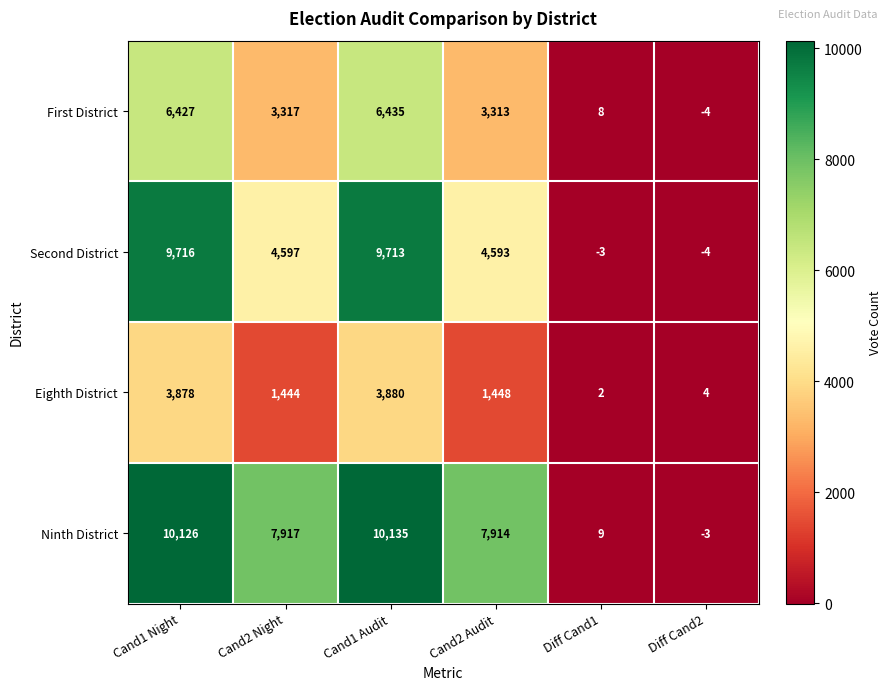

At which category is the sum across all series the highest?

Cand1 Audit